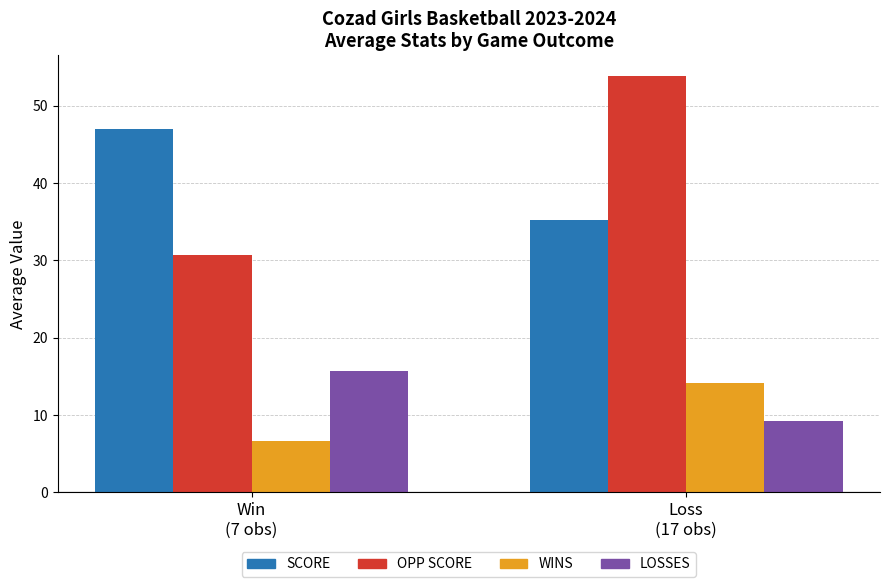

What is the total value across all series at Loss
(17 obs)?

112.5